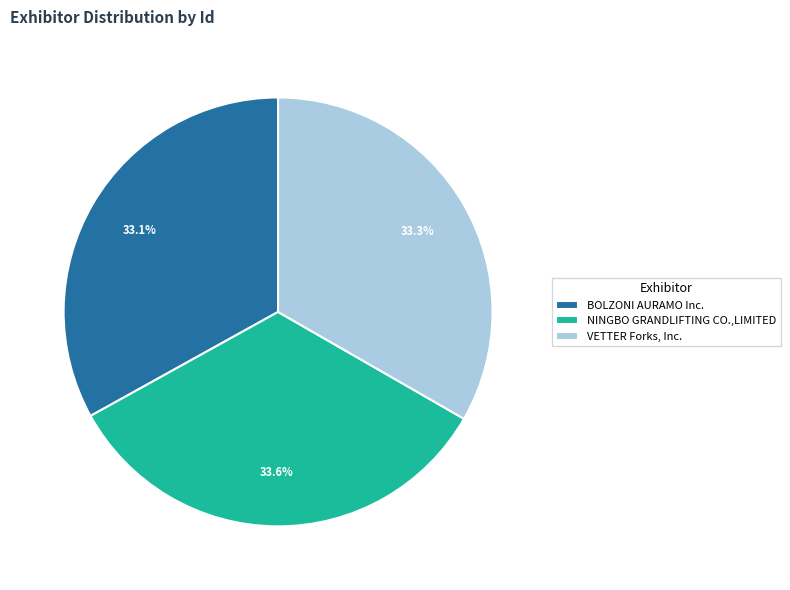

Rank the categories by value from highest to lowest.

NINGBO GRANDLIFTING CO.,LIMITED, VETTER Forks, Inc., BOLZONI AURAMO Inc.